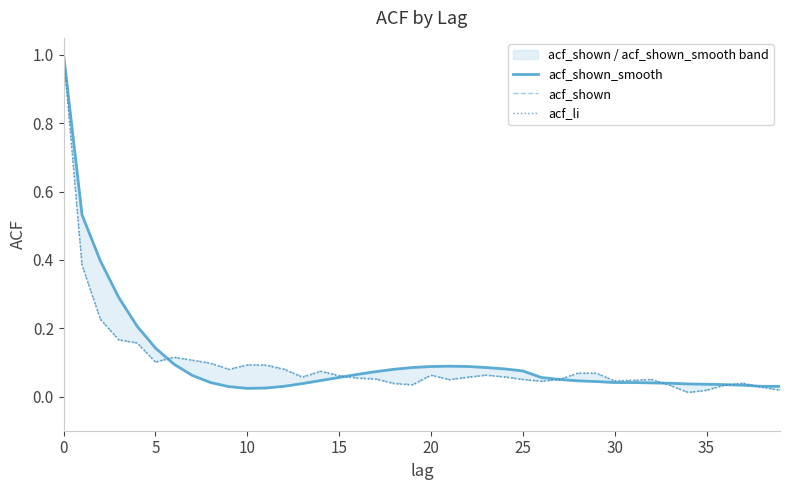

The acf_li series shows 0.1 at 15. True or false?

True